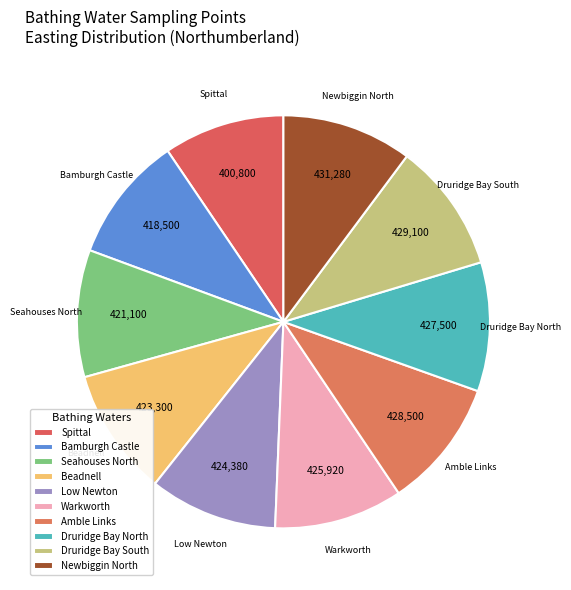

Approximately how many times larger is the value at Seahouses North compared to Druridge Bay South?

1.0